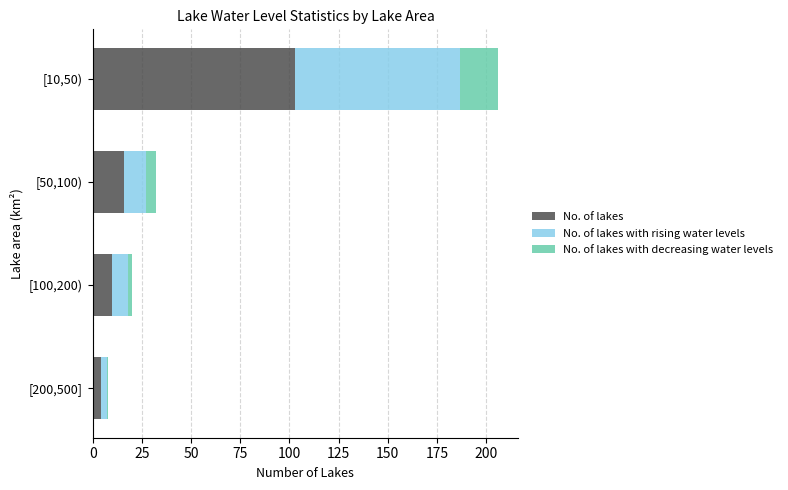

At which category is the sum across all series the highest?

[10,50)